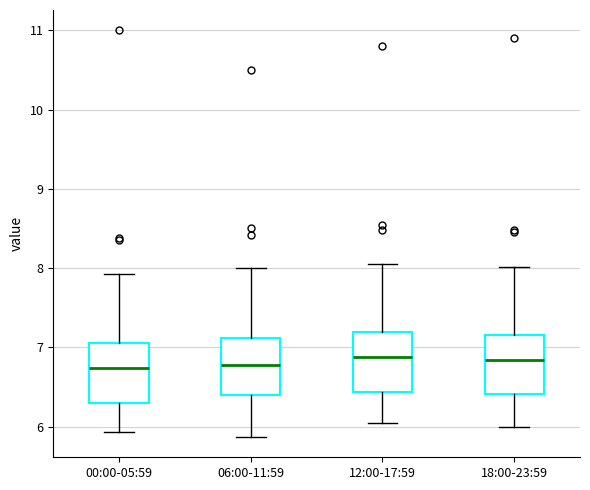

Where does the upper whisker of the box for 06:00-11:59 end on the y-axis? The values are not printed on the chart, so give them approximately, as read against the axis.

8.0